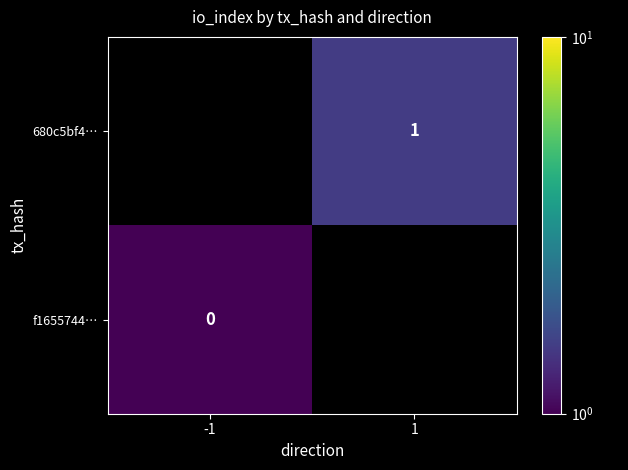

The 680c5bf4… series shows 1.8 at 1. True or false?

False